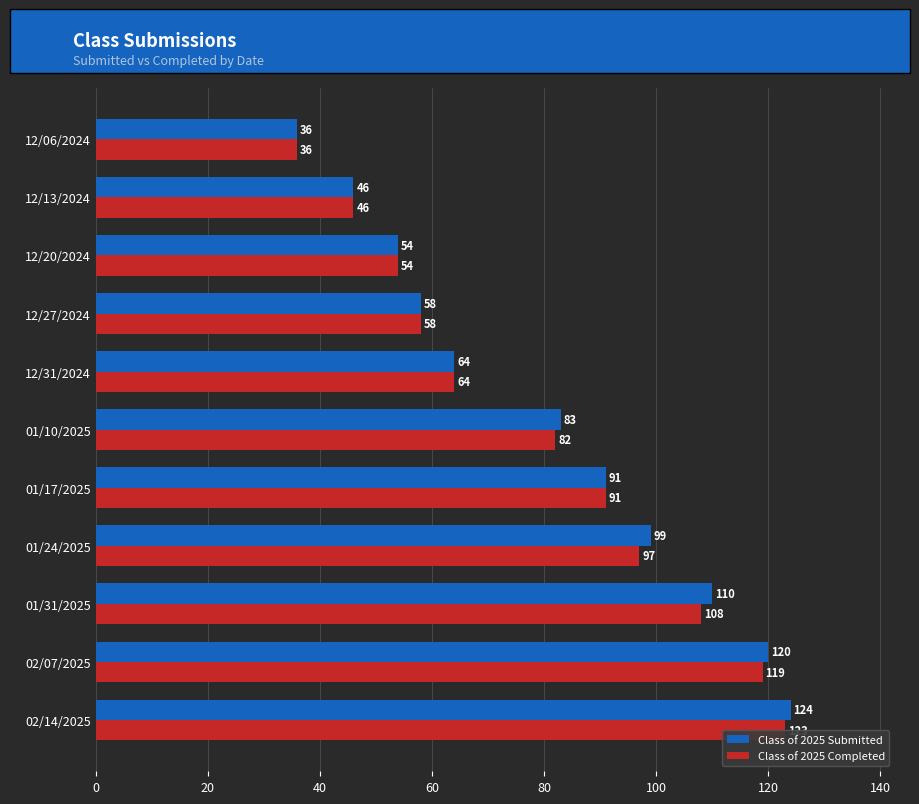

Rank the series at 01/31/2025 from highest to lowest value.

Class of 2025 Submitted, Class of 2025 Completed